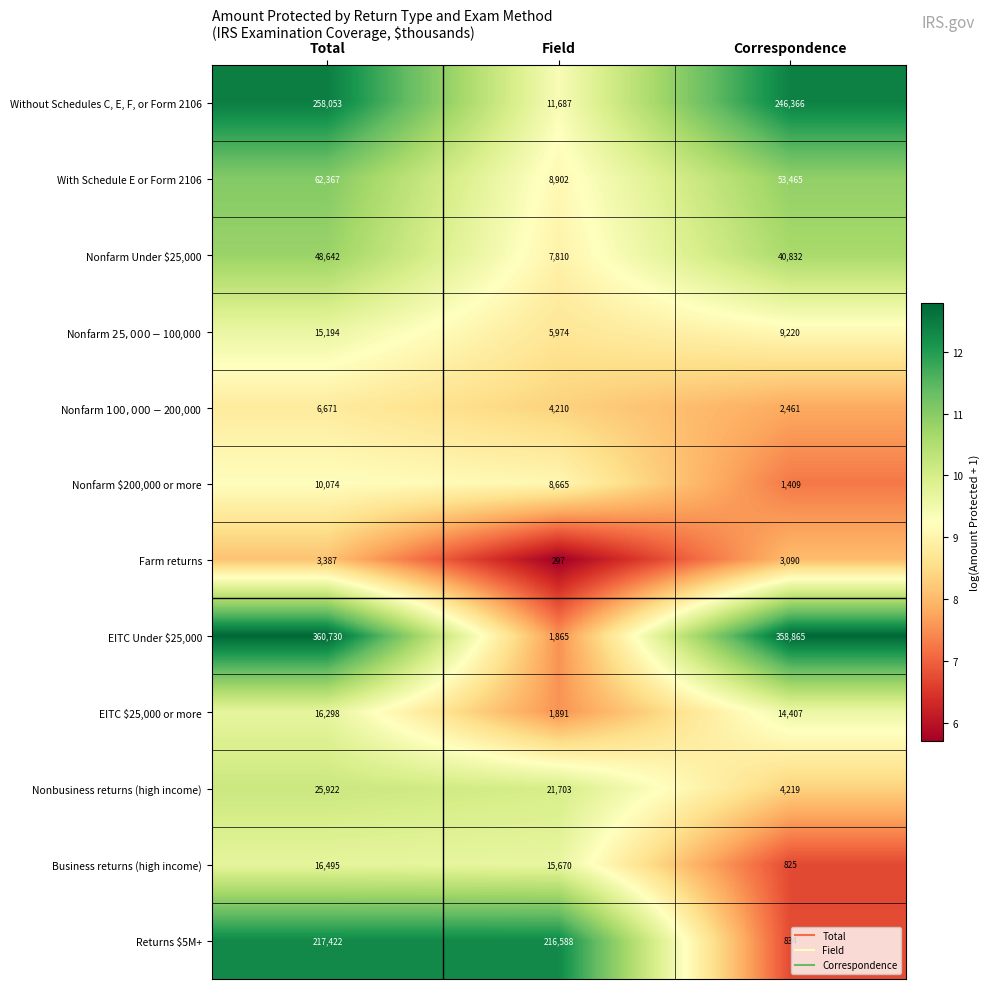

How many distinct data groups are displayed?

12